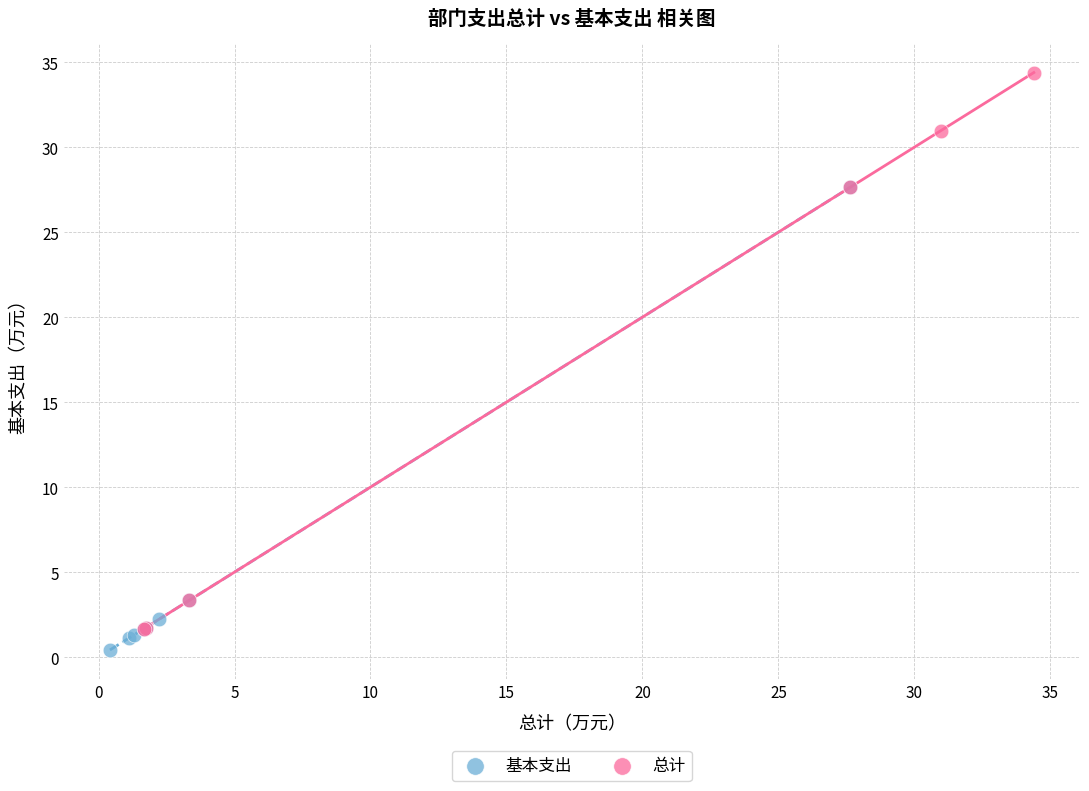

Which series has the widest spread of Y values?

总计